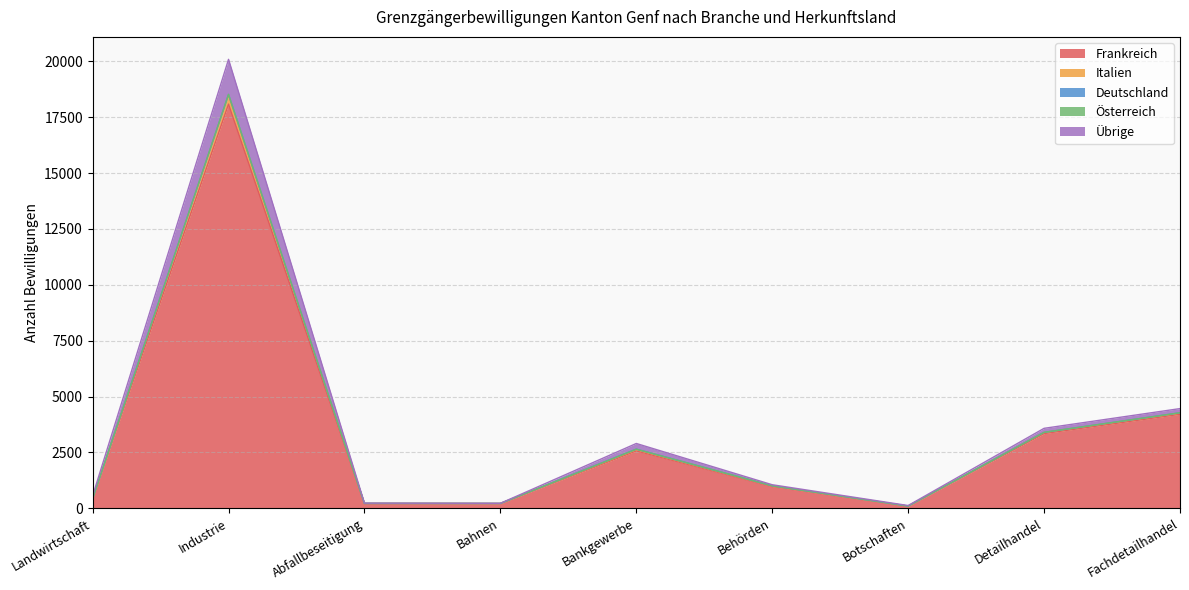

How many lines are shown in the chart?

5